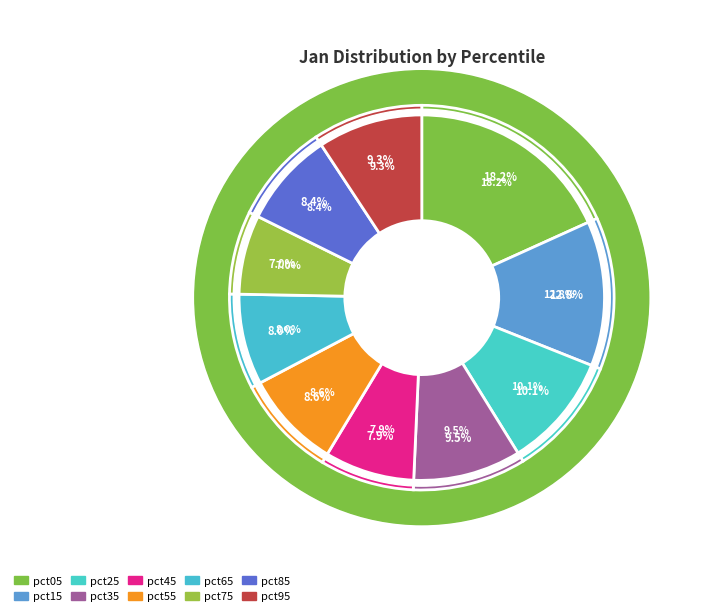

To the nearest percent, what percentage of the pie is pct25?

10%